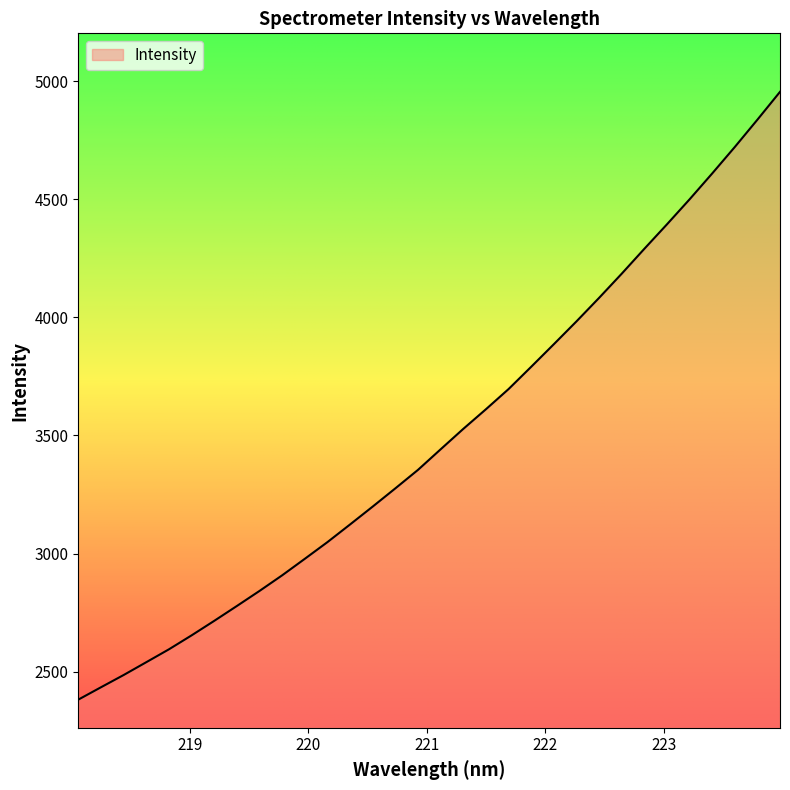

True or false: there are more than 0 points higher than both neighbors.

False